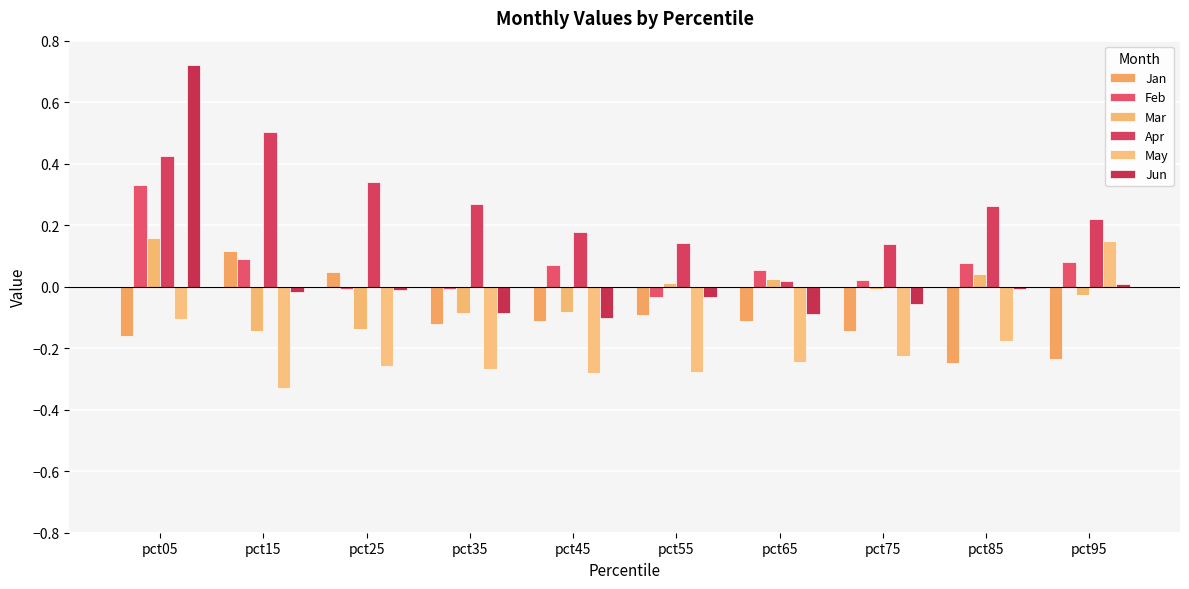

The value of May at pct95 is 0.0. True or false?

False